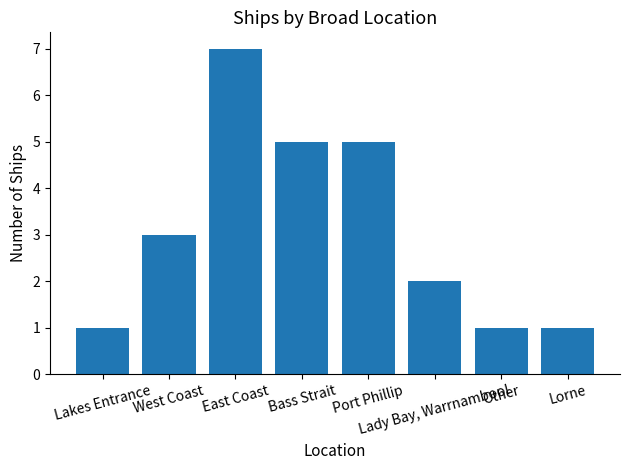

What is the maximum value shown in the chart?

7